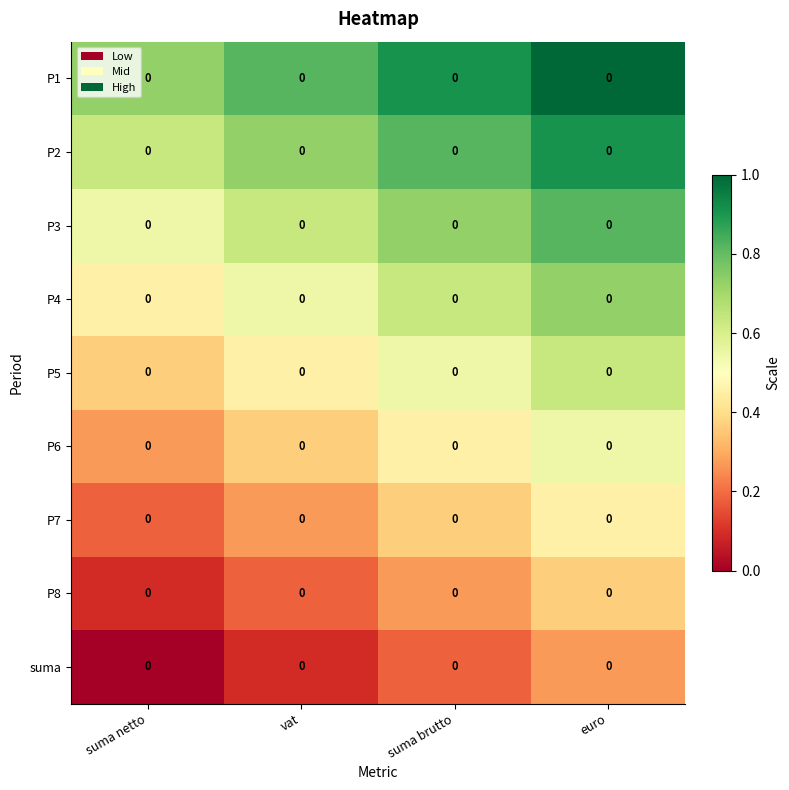

The P4 series shows 0.1 at suma brutto. True or false?

False